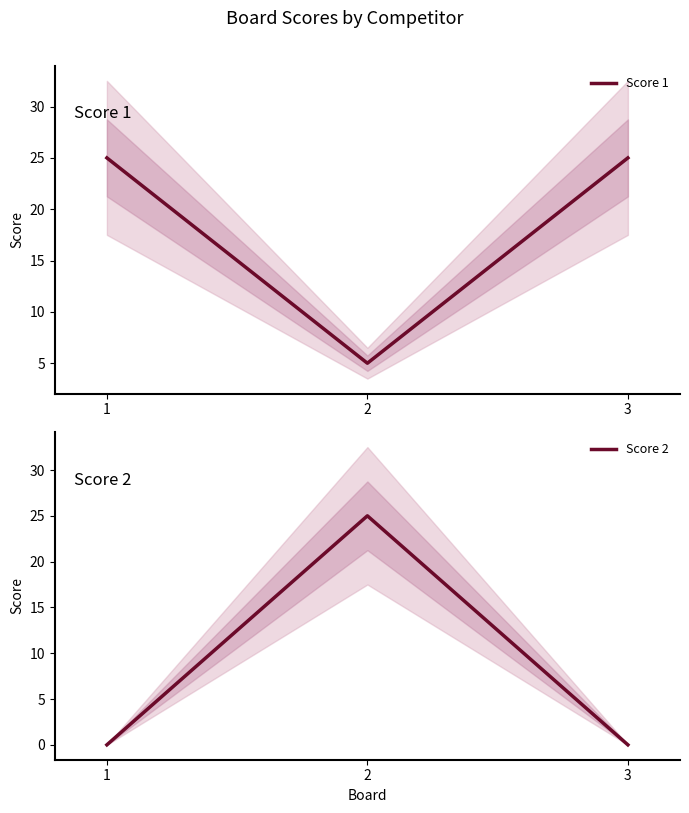

What is the spread (max minus min) of values at 1?

25